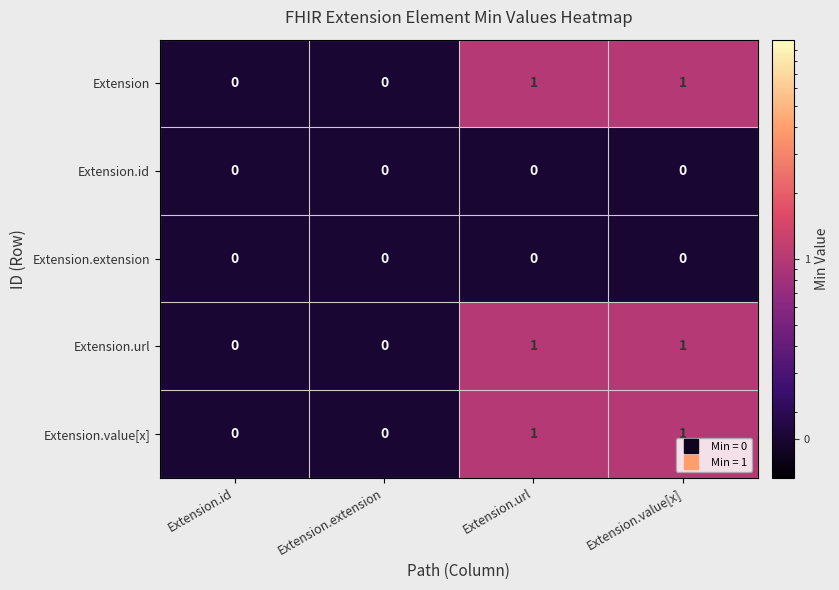

What is the total value across all series at Extension.value[x]?

3